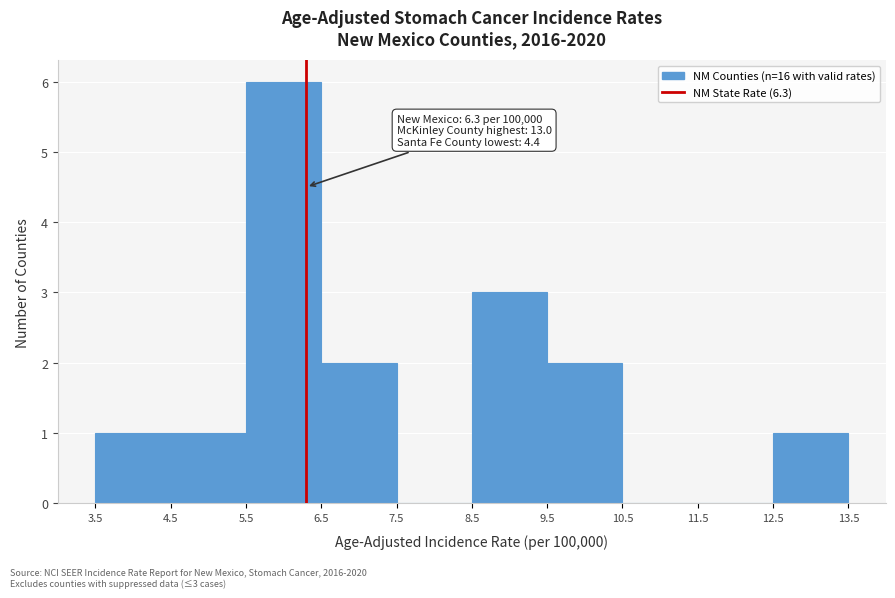

Over which range of the x-axis is the bar tallest?

5.5 to 6.5